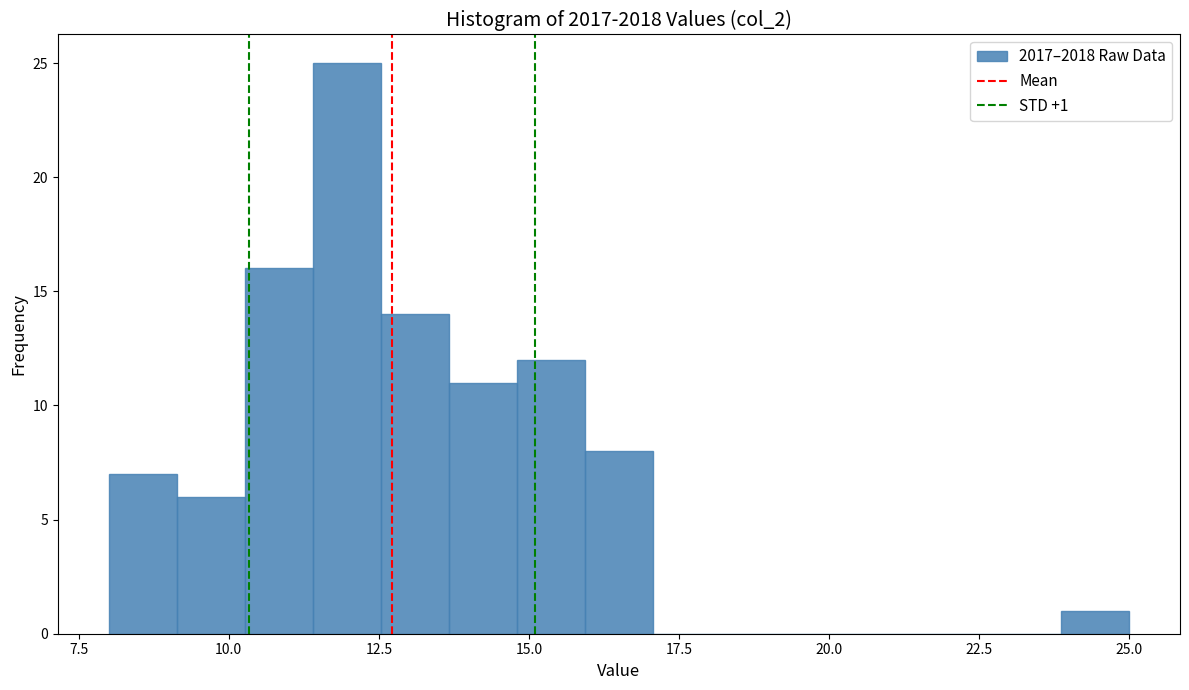

Around what value on the x-axis is the tallest bar? Give the approximate position of its centre, as read against the axis.

12.0